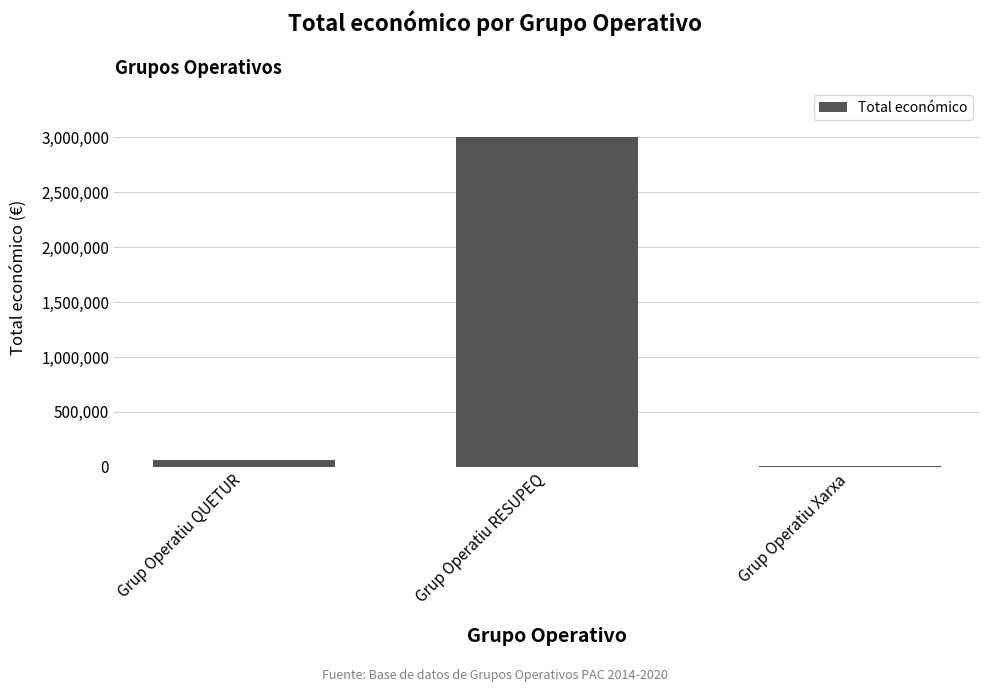

How many distinct data groups are displayed?

1